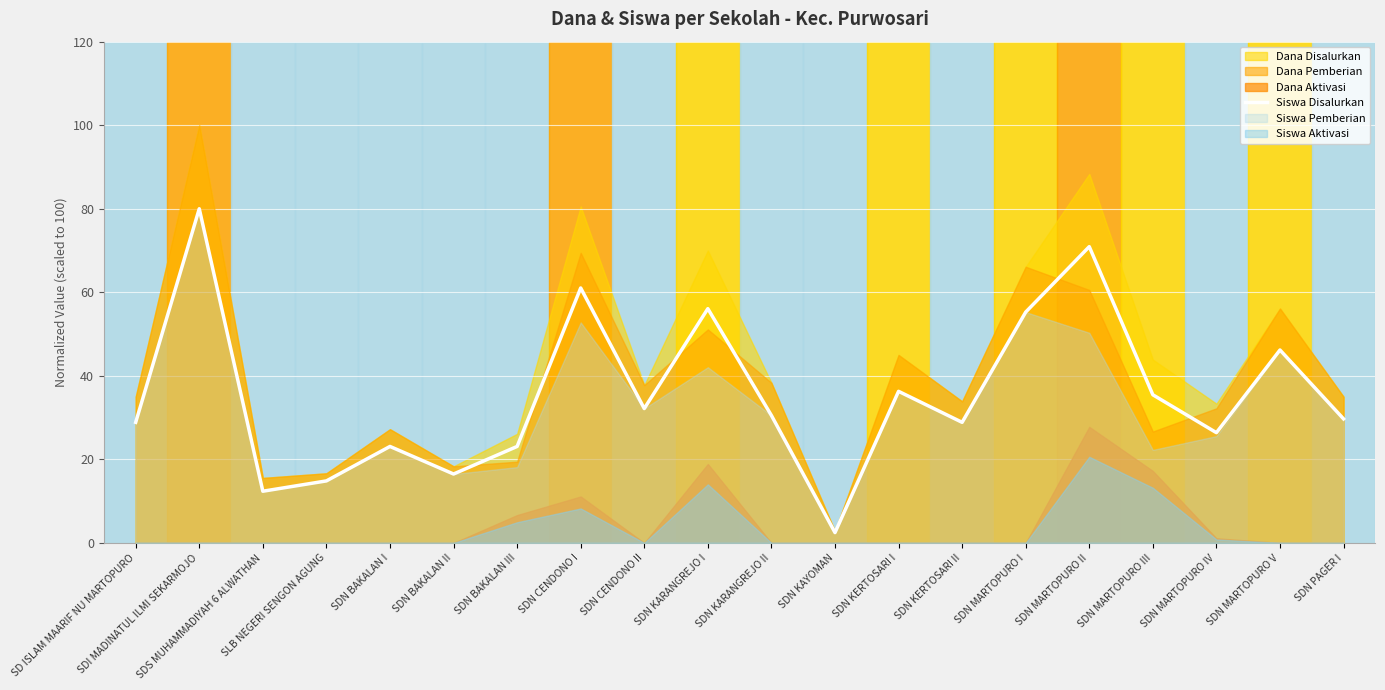

What value does the Siswa Disalurkan series have at SLB NEGERI SENGON AGUNG?

14.8